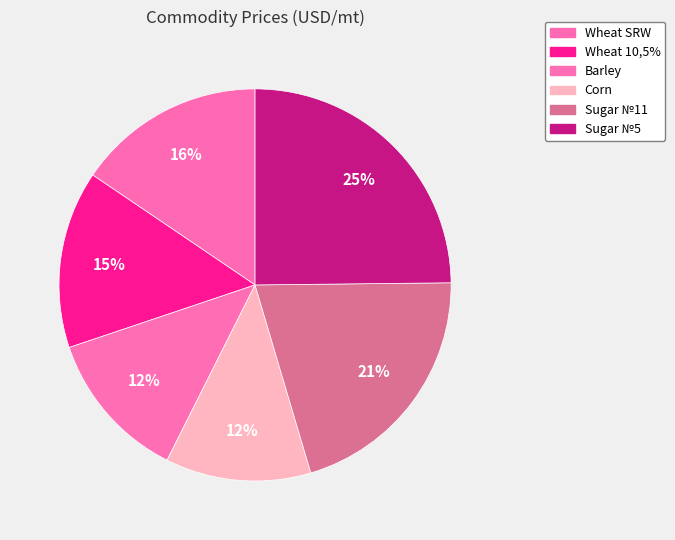

Which category has the biggest portion of the pie?

Sugar №5